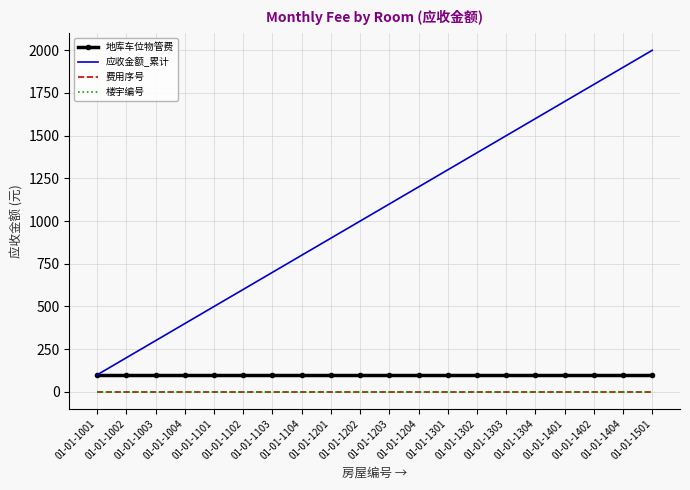

Is this an area chart (filled region under the line)?

No